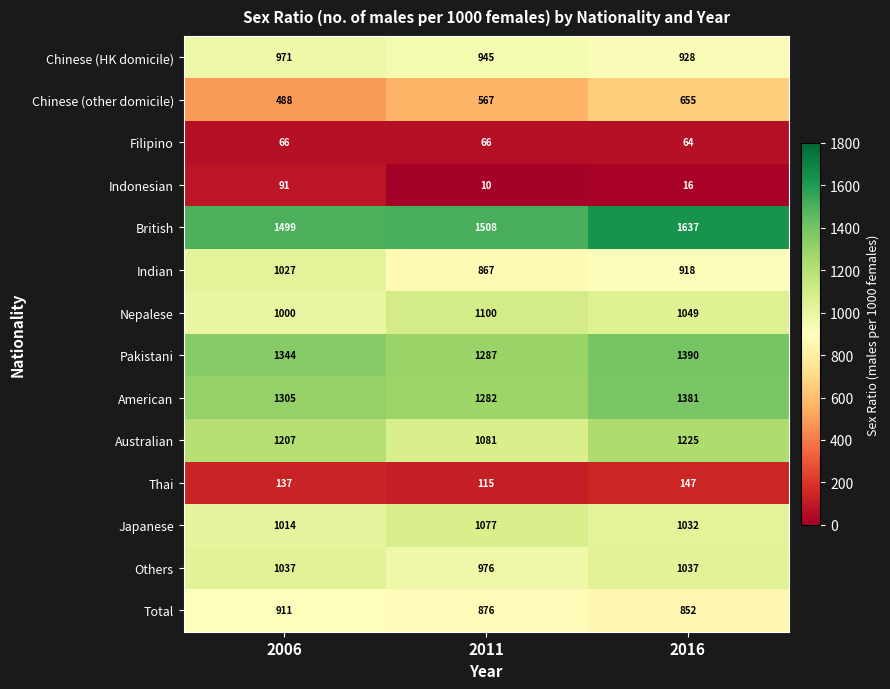

Rank the series by their maximum value, from lowest to highest.

Filipino, Indonesian, Thai, Chinese (other domicile), Total, Chinese (HK domicile), Indian, Others, Japanese, Nepalese, Australian, American, Pakistani, British